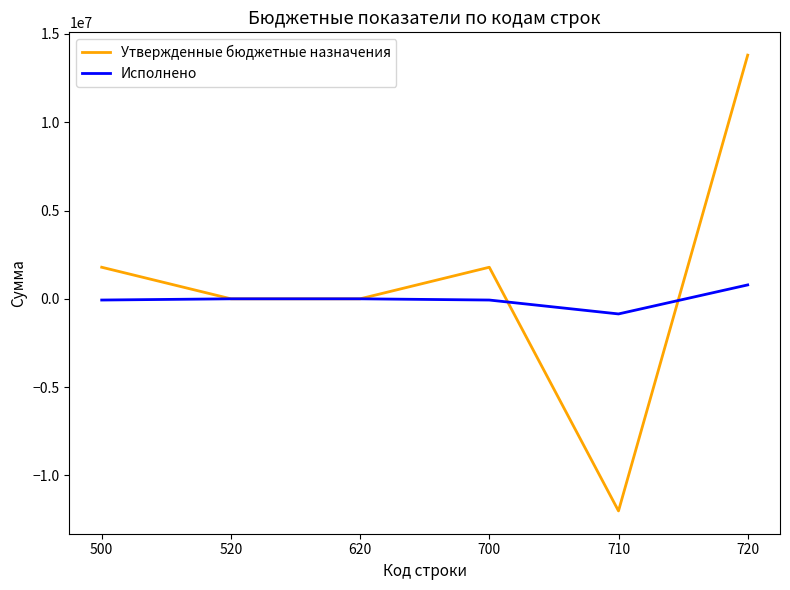

Which label corresponds to the largest value in the chart?

720